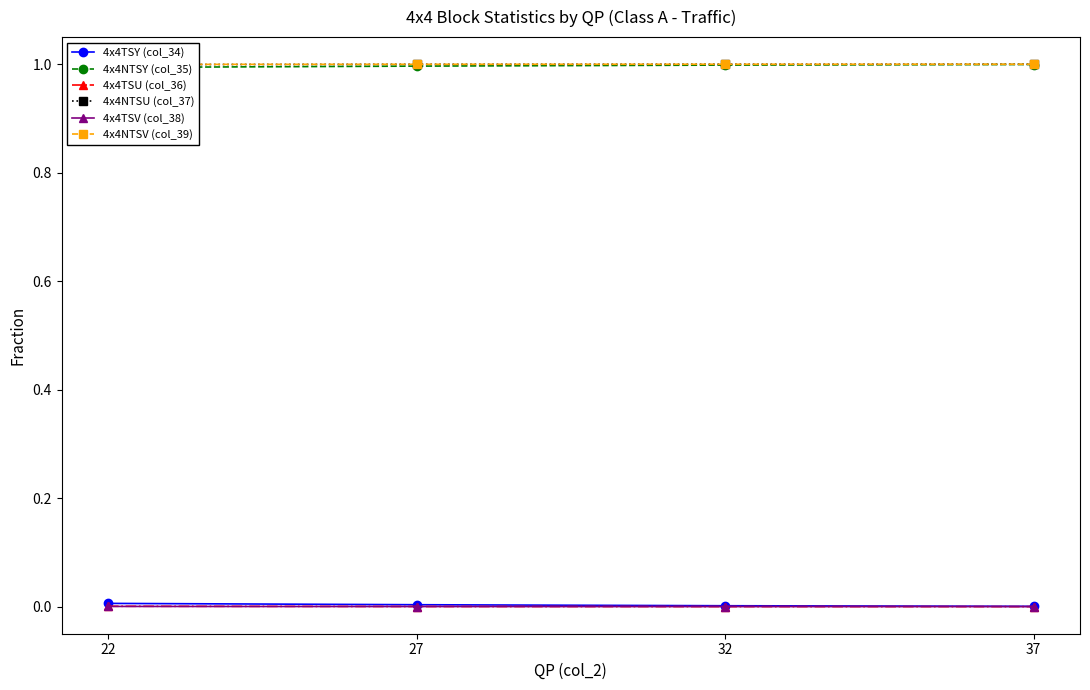

True or false: 4x4TSV (col_38) has more than 2 interior local peaks.

False